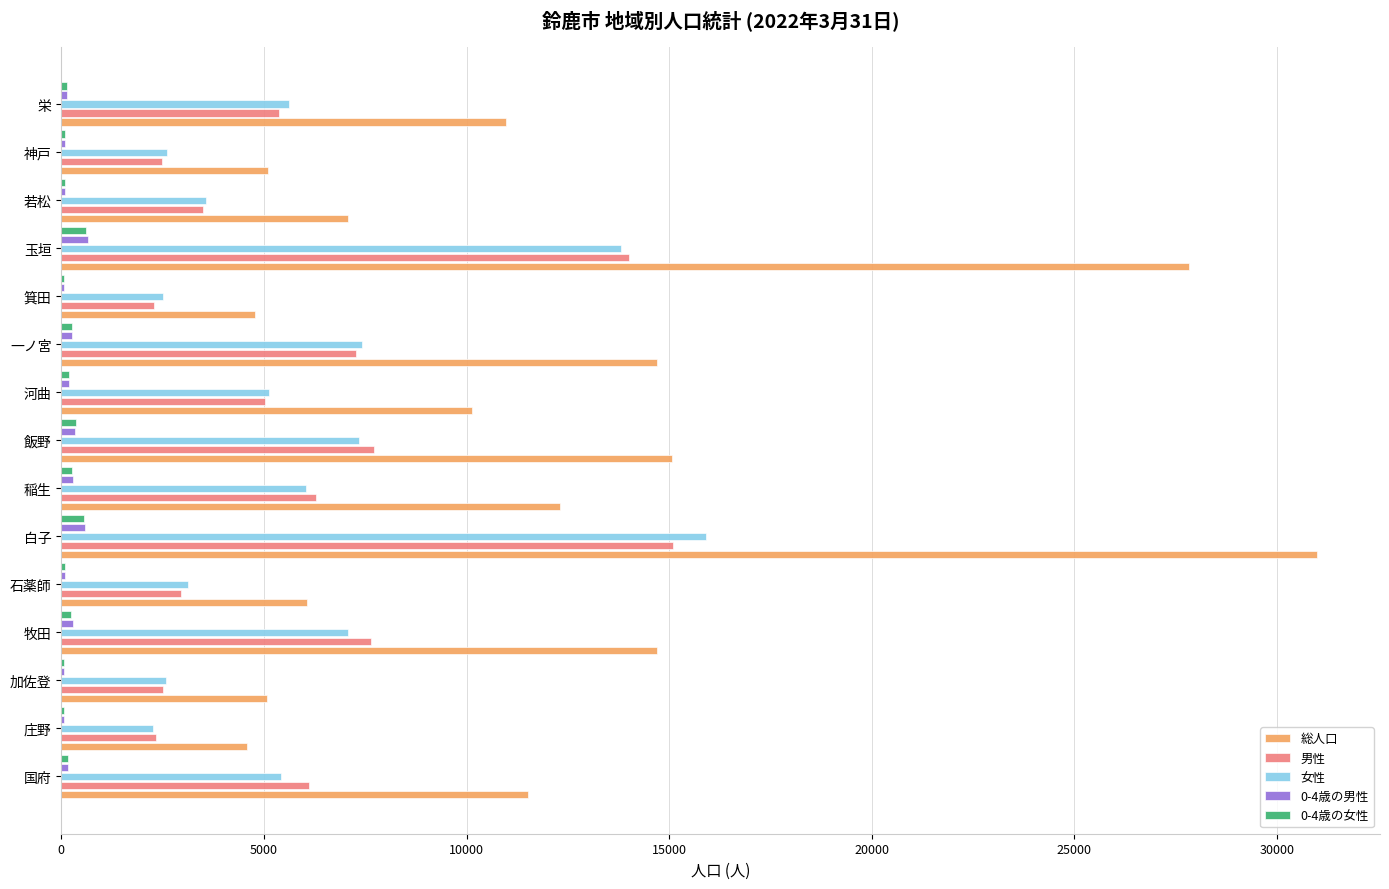

What is the sum of all 総人口 values?

180937